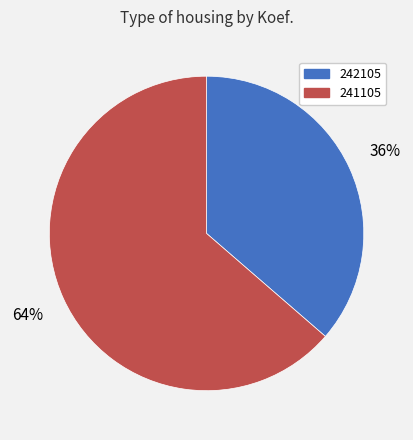

Is the sum of 242105 and 241105 greater than half?

Yes